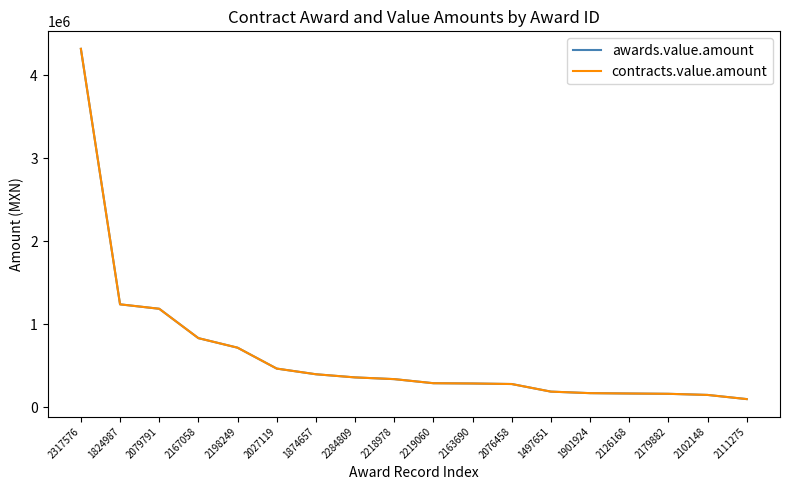

What is the maximum value shown in the chart?

4320000.0